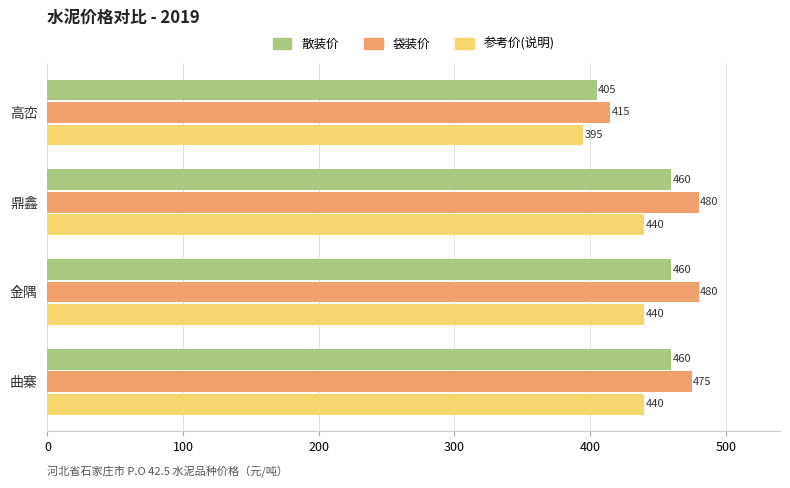

At how many categories does at least one series exceed 408?

4